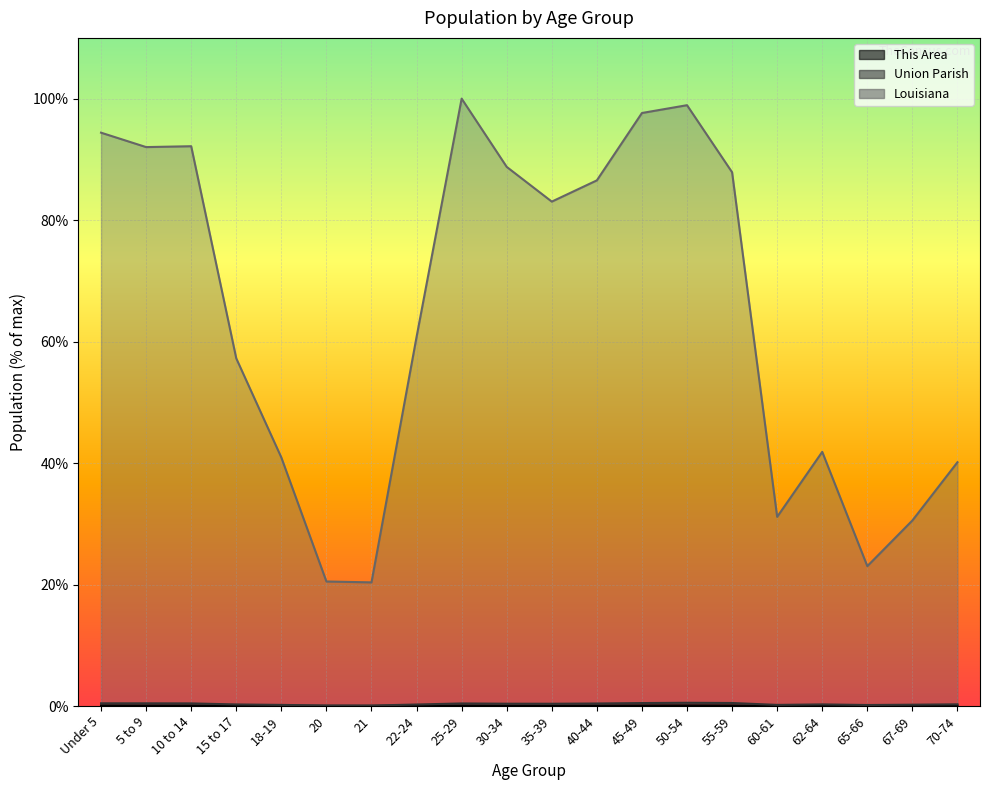

Is it true that Union Parish equals 0.1 at 20?

False